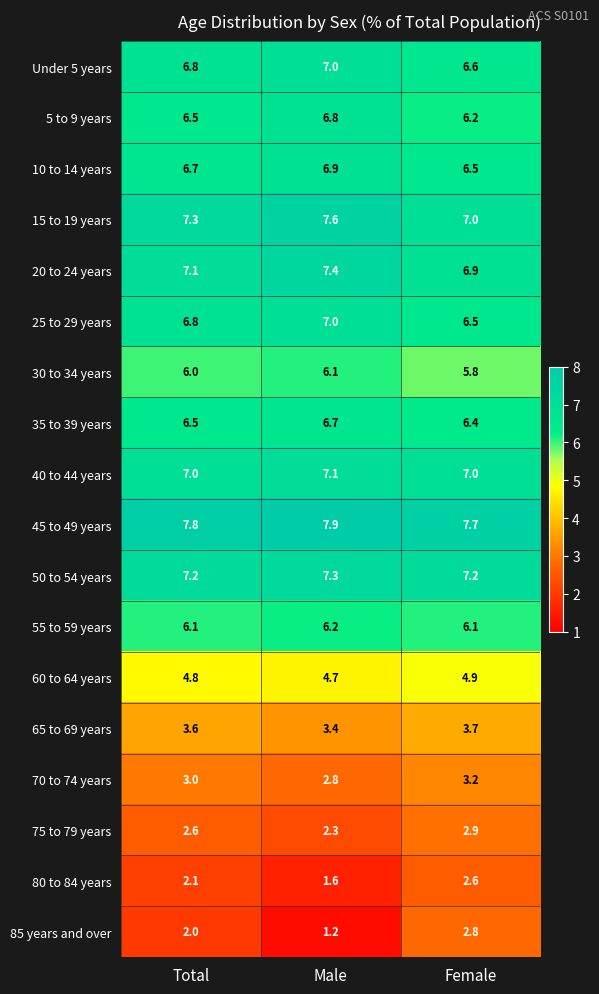

What is the difference between the maximum and minimum values in the 35 to 39 years series?

0.3